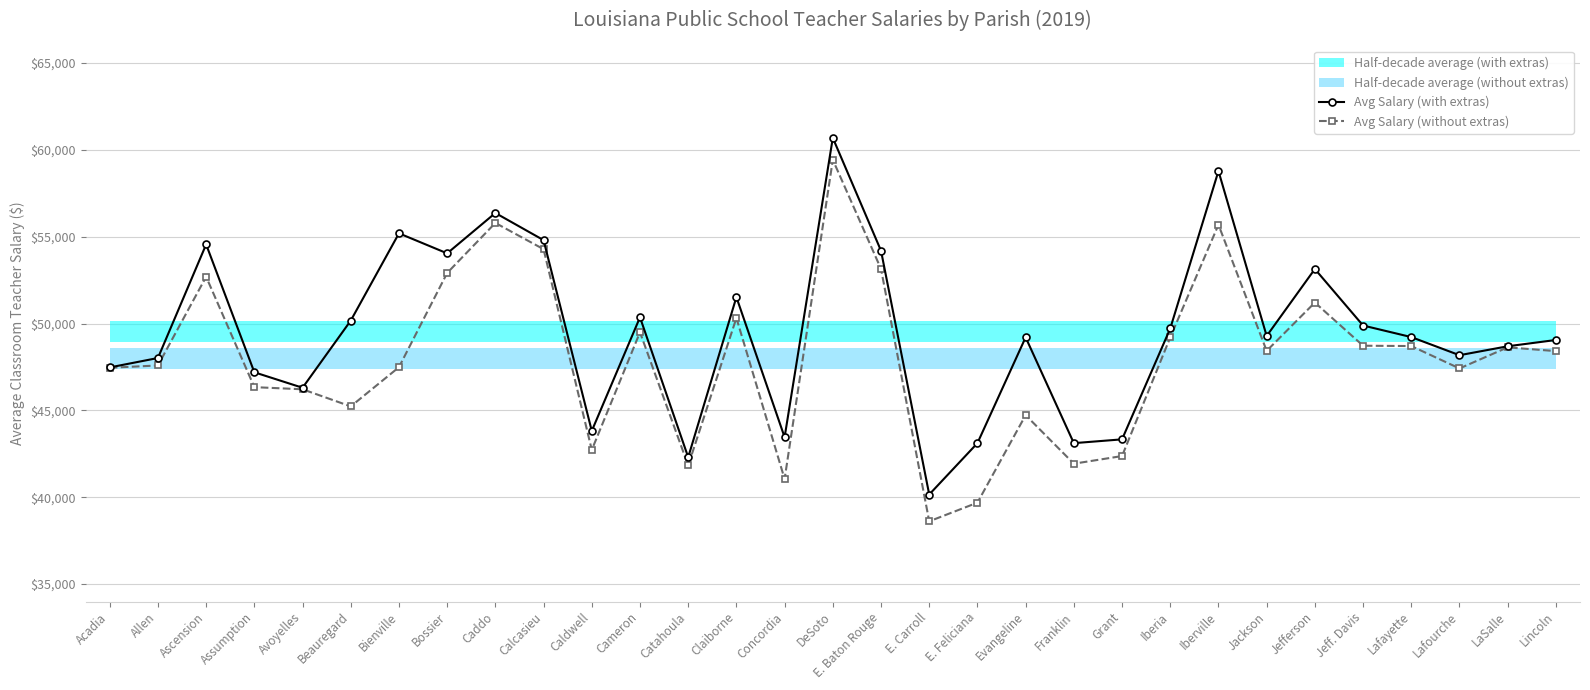

What value does the Avg Salary (without extras) series have at DeSoto?

59426.2